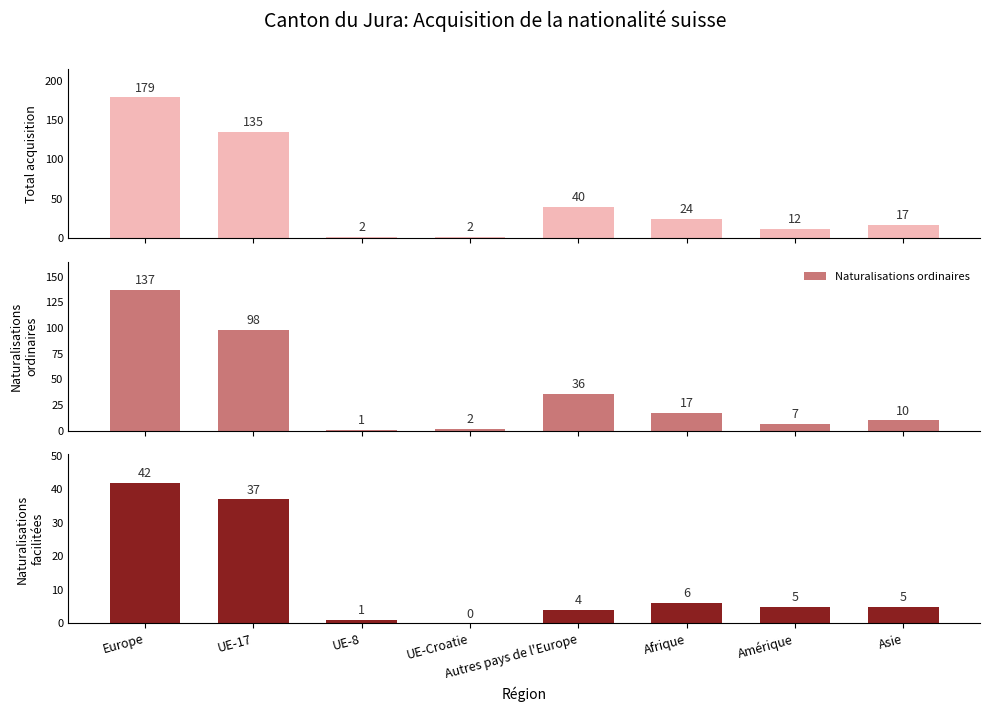

What is the sum of the Total acquisition de la nationalité values at Autres pays de l'Europe and Amérique?

52